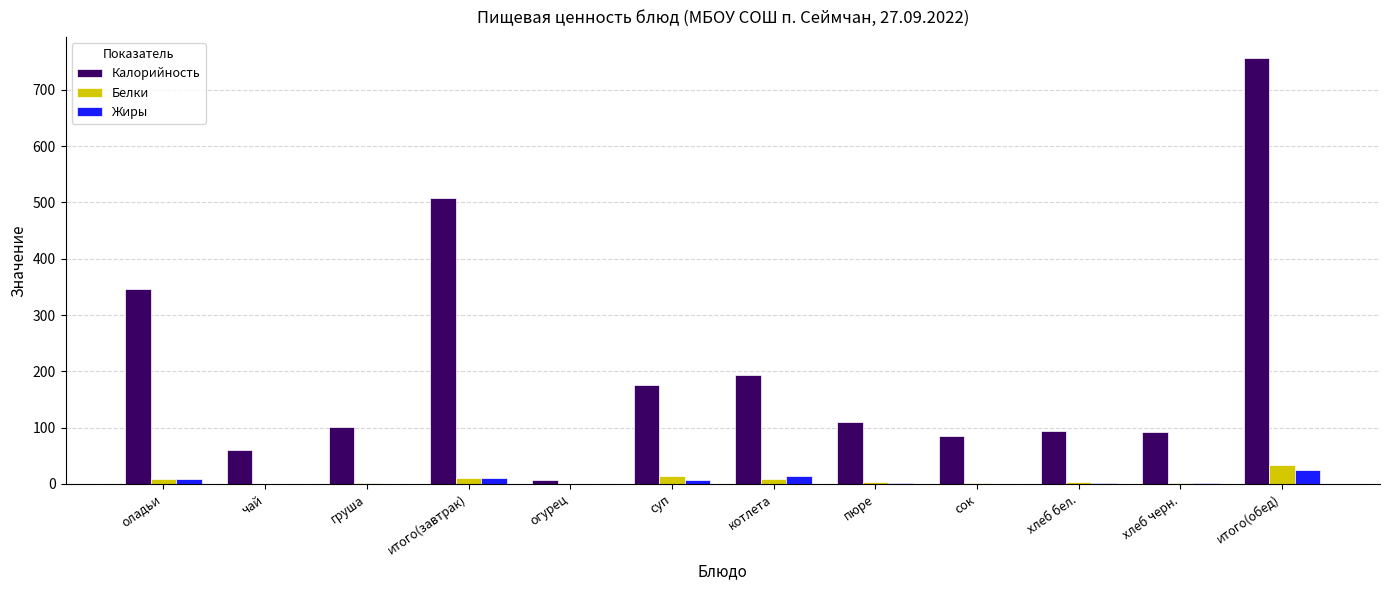

What is the approximate value of Белки at итого(обед)?

33.3